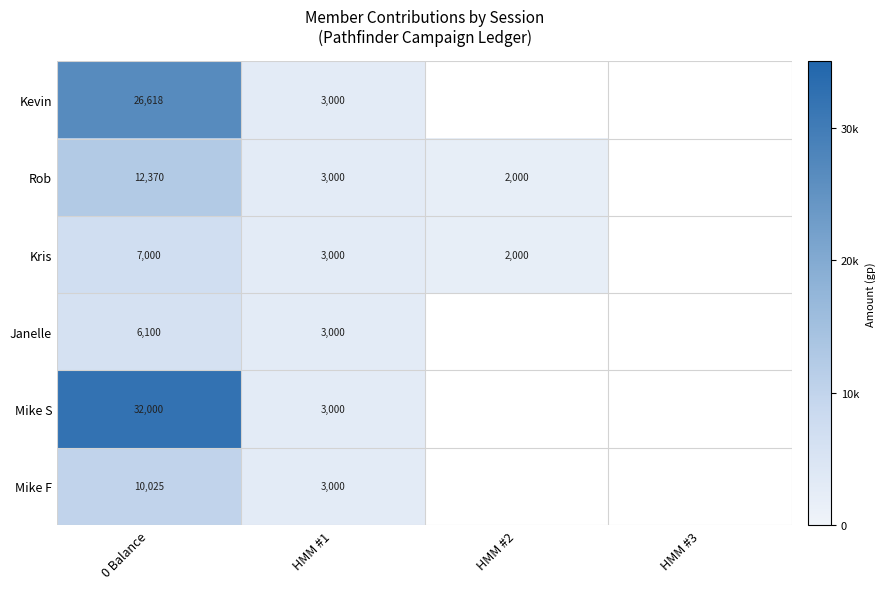

How many distinct data groups are displayed?

6